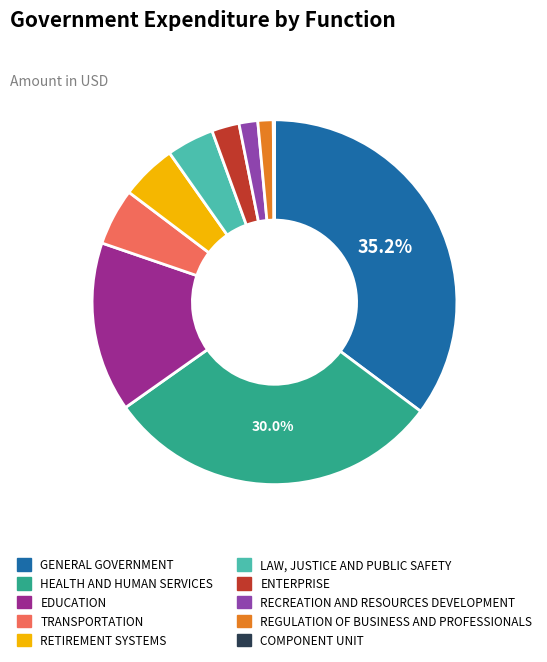

Which slice is the largest?

GENERAL GOVERNMENT